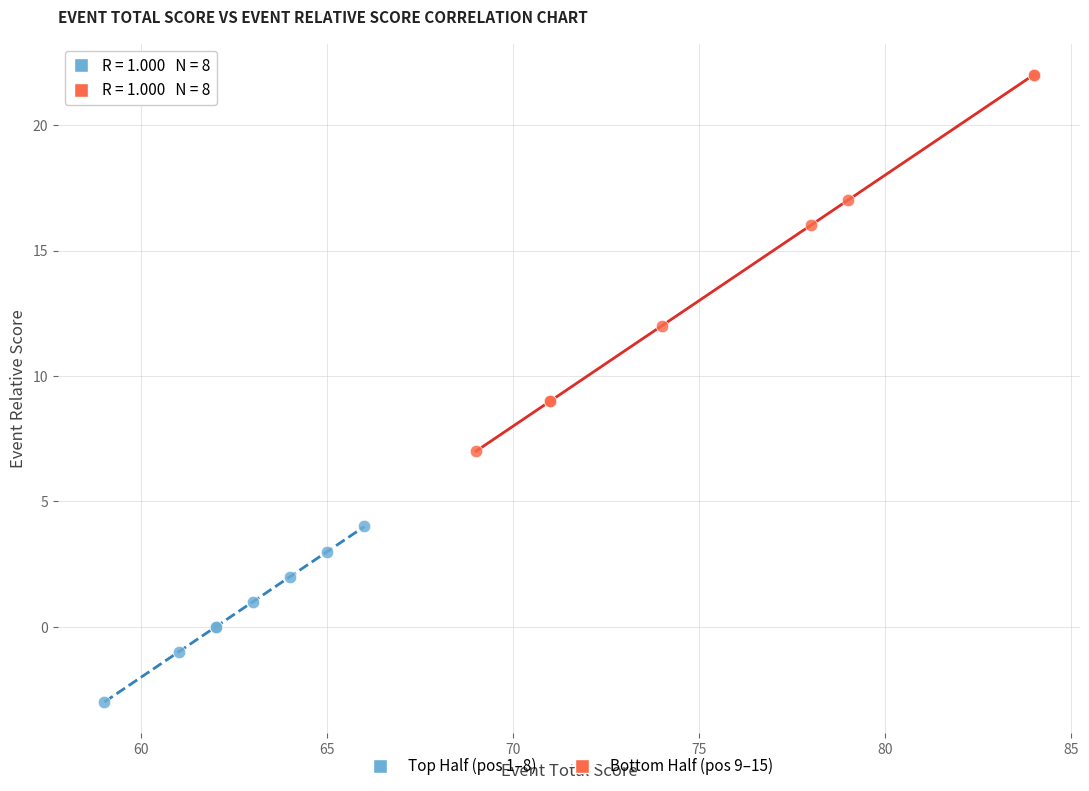

Which series has the largest Y range (max minus min)?

Bottom Half (pos 9–15)